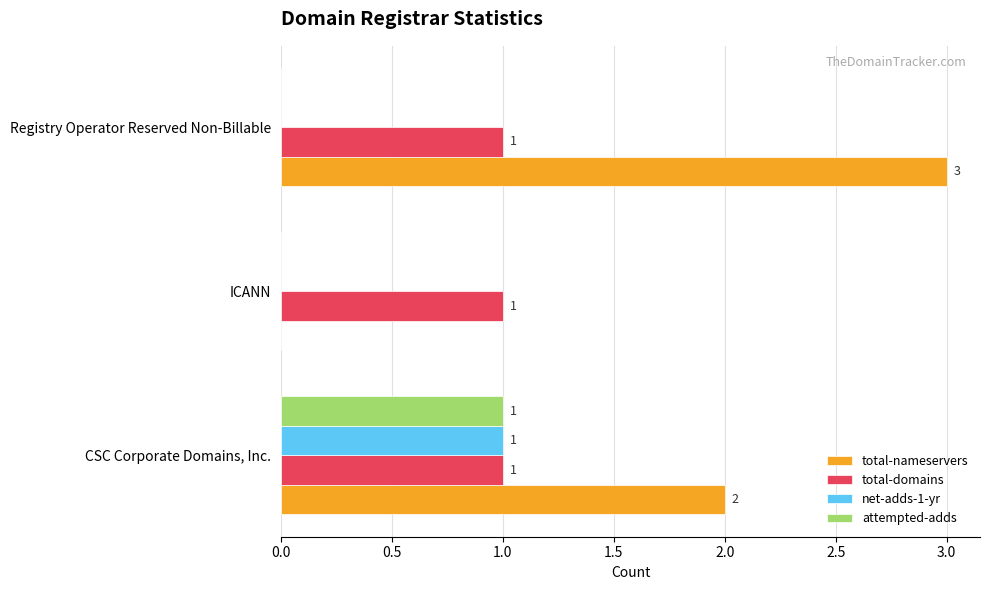

At which label does net-adds-1-yr reach its peak?

CSC Corporate Domains, Inc.